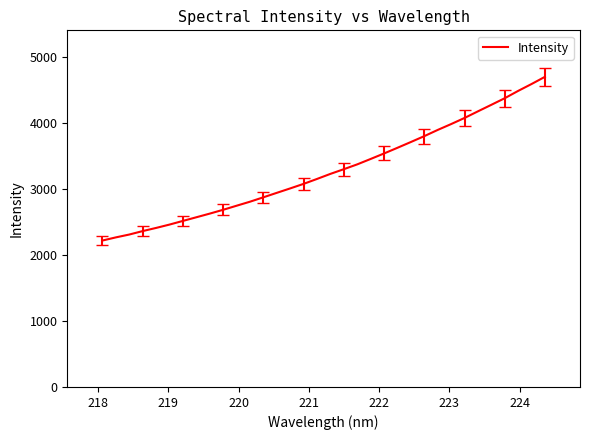

What is the difference between the maximum and minimum values?

2479.5